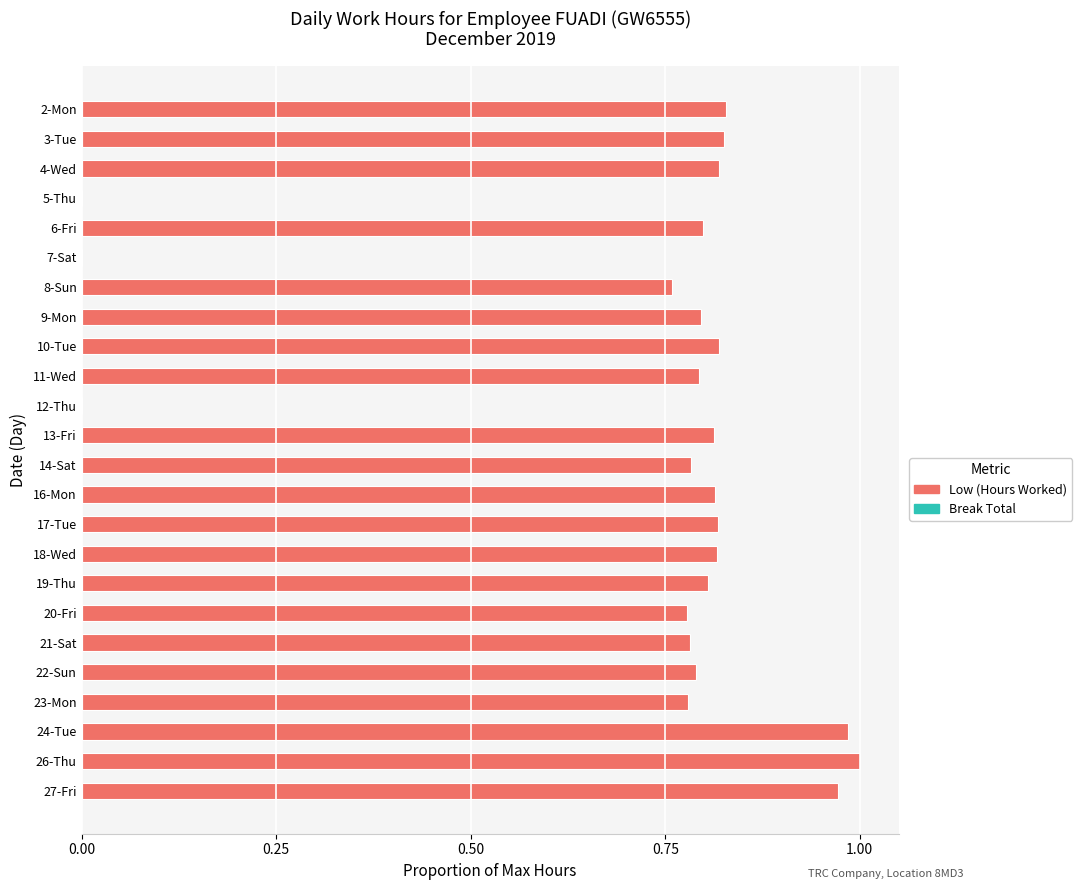

True or false: the data shows 0.4 at 14-Sat.

False